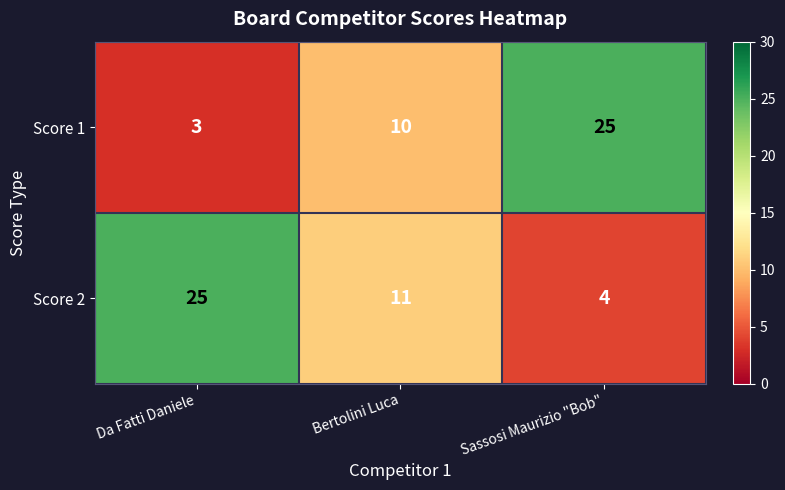

Reading left to right, what are all the values shown in this chart?

Score 1: 3	10	25
Score 2: 25	11	4